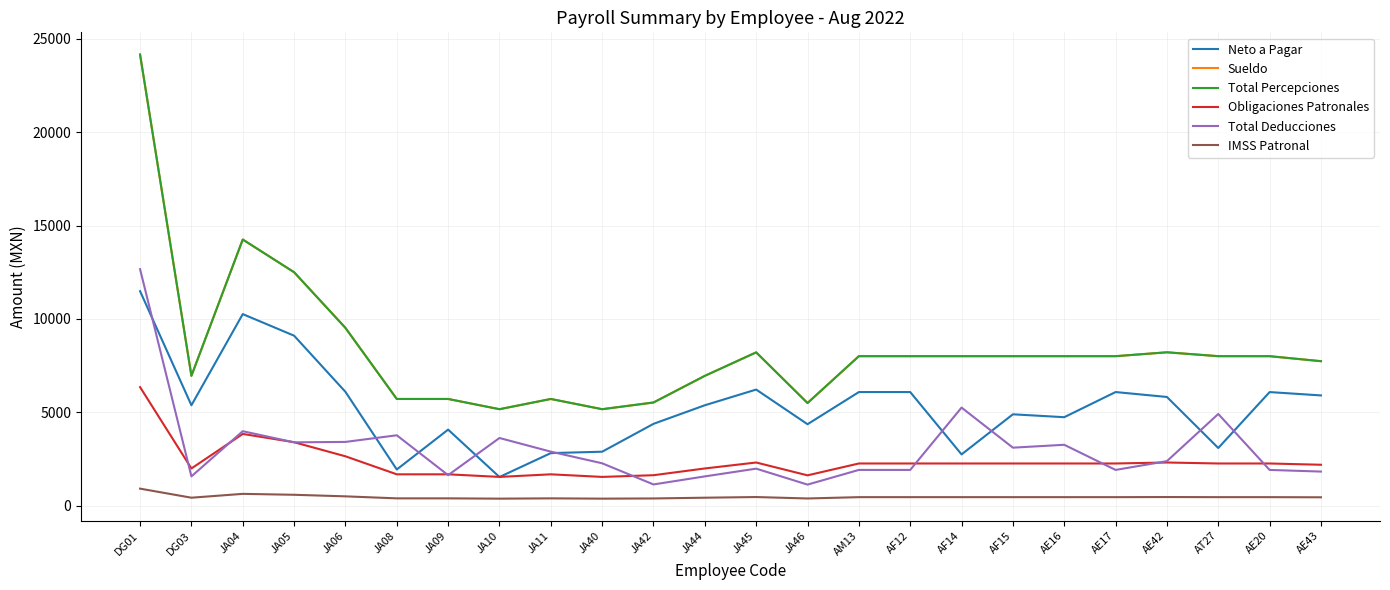

What is the spread (max minus min) of values at DG03?

6521.6